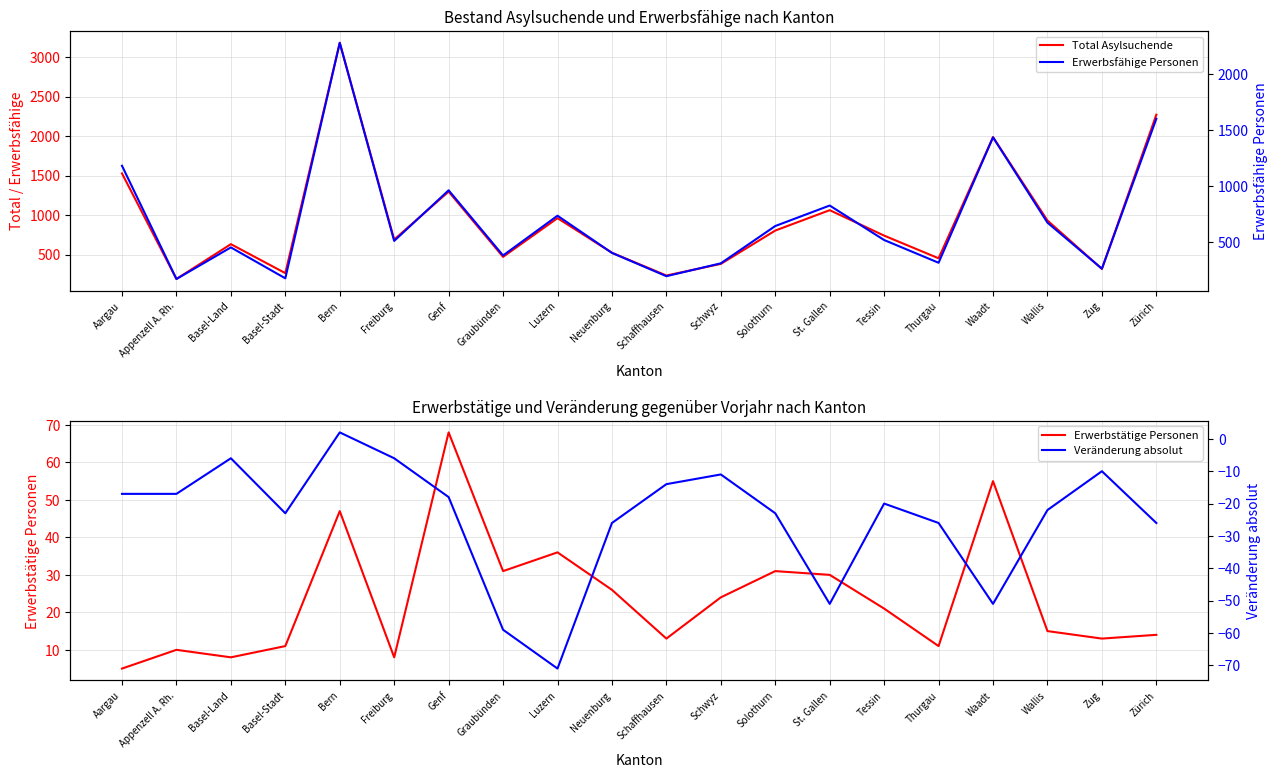

True or false: Veränderung absolut and Erwerbsfähige Personen cross at least once.

False